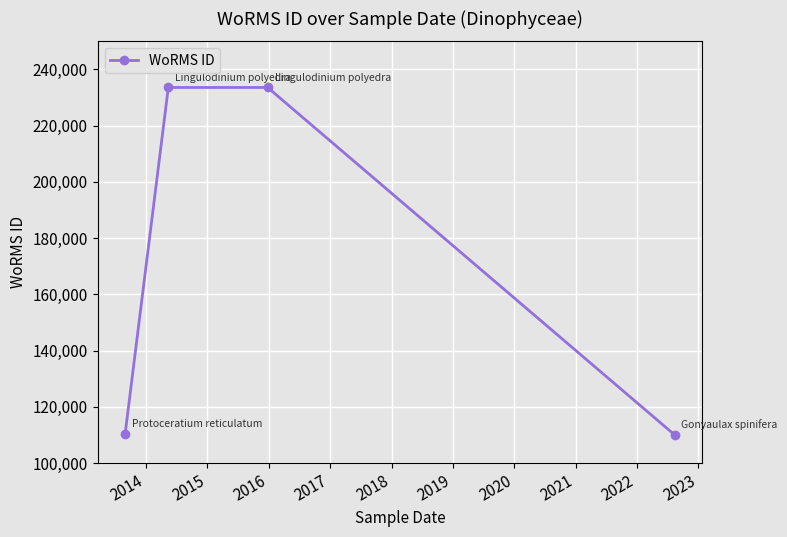

What is the difference between the maximum and second lowest values?

123271